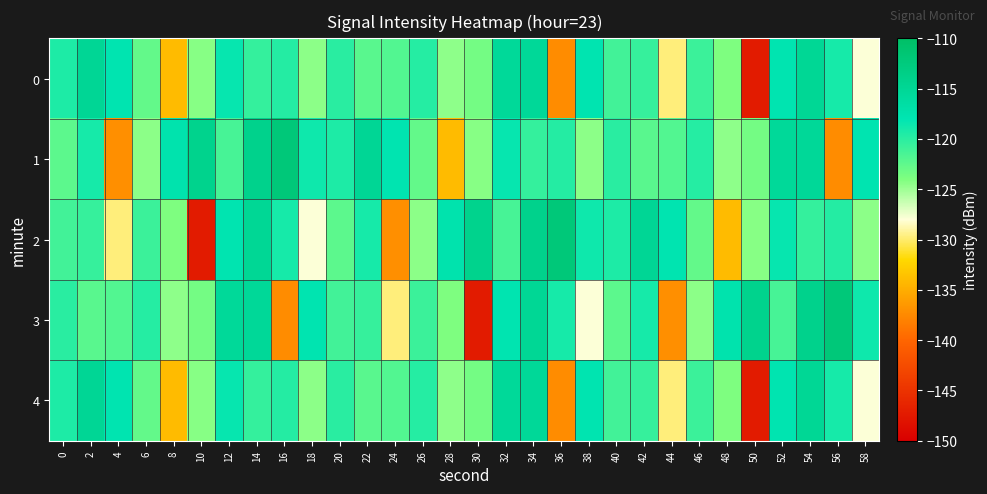

At which category is the sum across all series the highest?

54